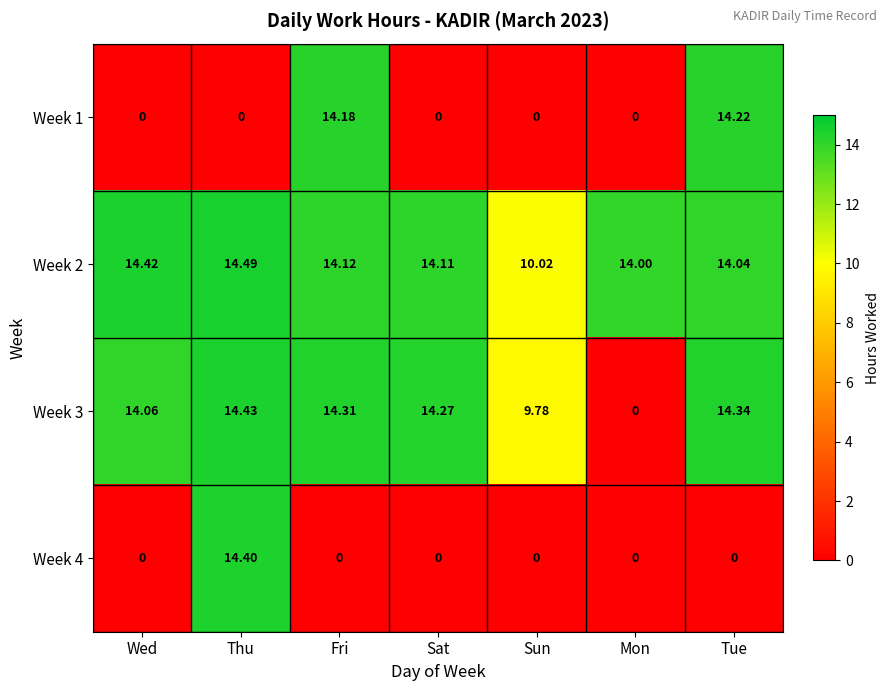

Rank the categories by Week 2 value from highest to lowest.

Thu, Wed, Fri, Sat, Tue, Mon, Sun